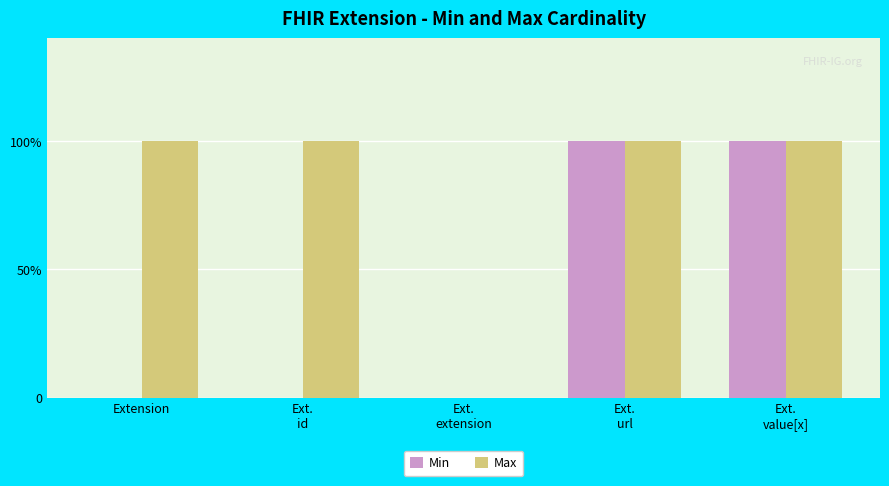

Are the bars horizontal?

No